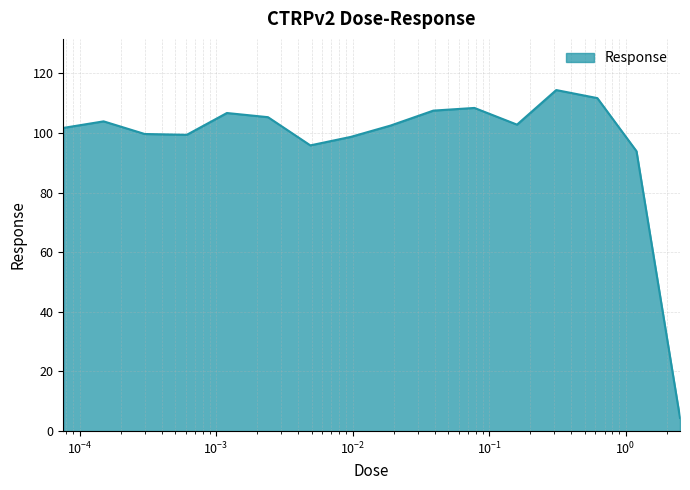

What is the maximum value shown in the chart?

114.4